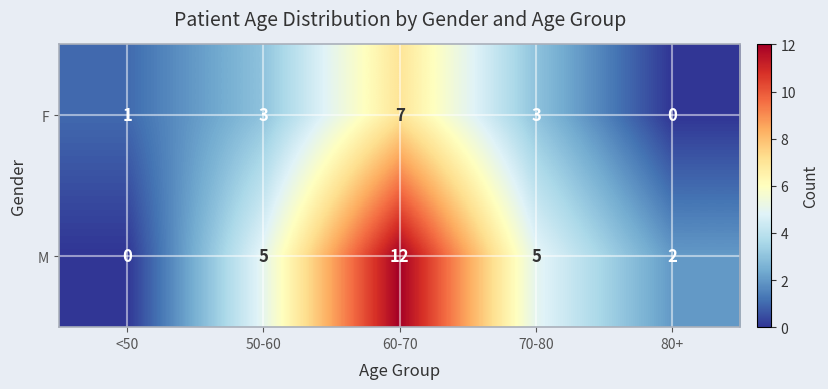

Which series has the largest total across all categories?

M